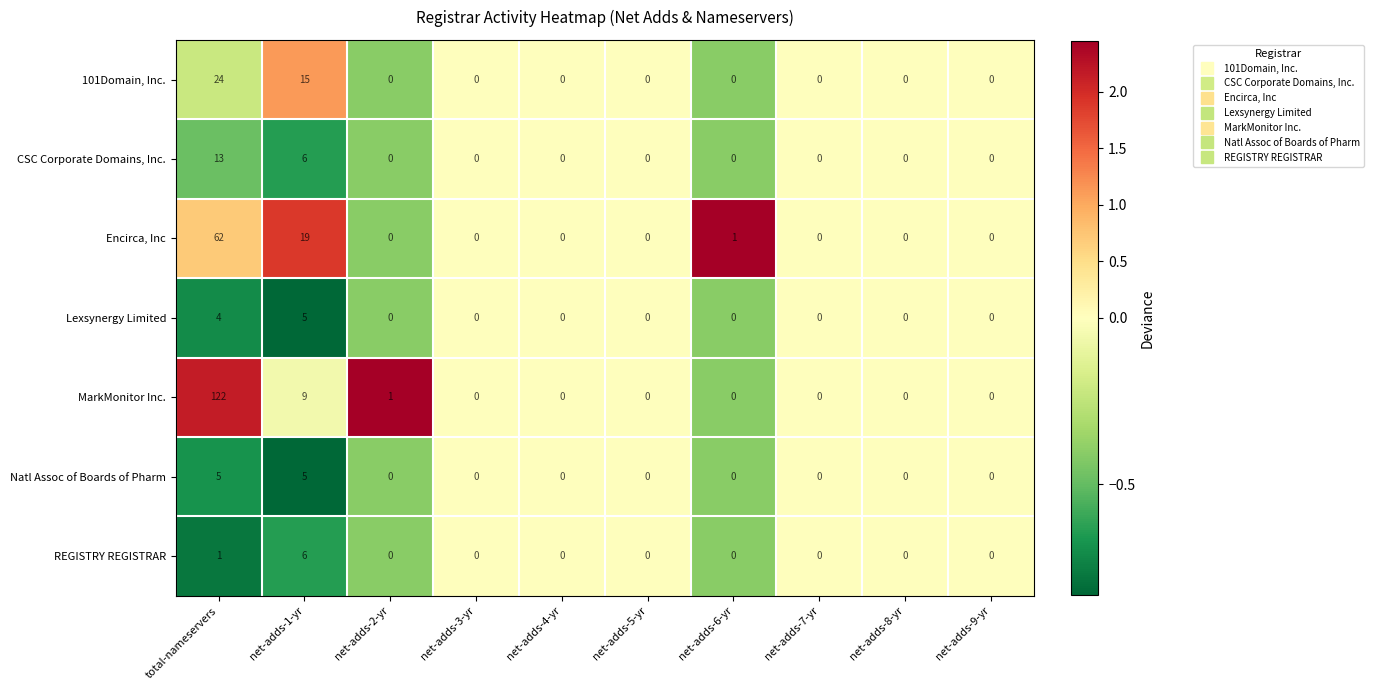

Count the number of categories in the chart.

10